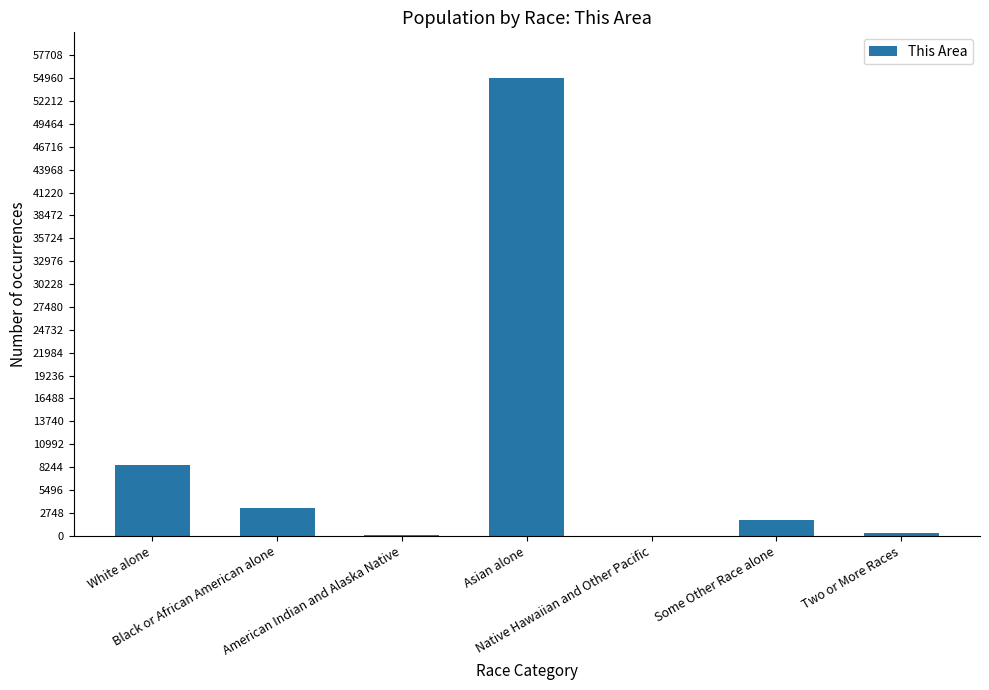

What is the maximum value shown in the chart?

54964